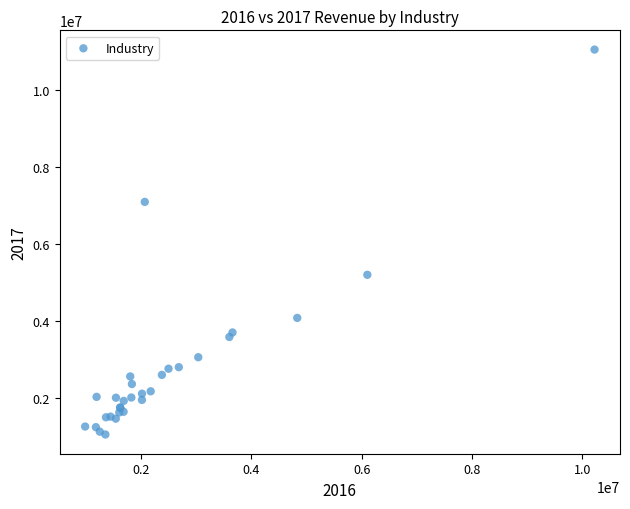

What Y value in the scatter plot is closest to 6042932?

5191667.6